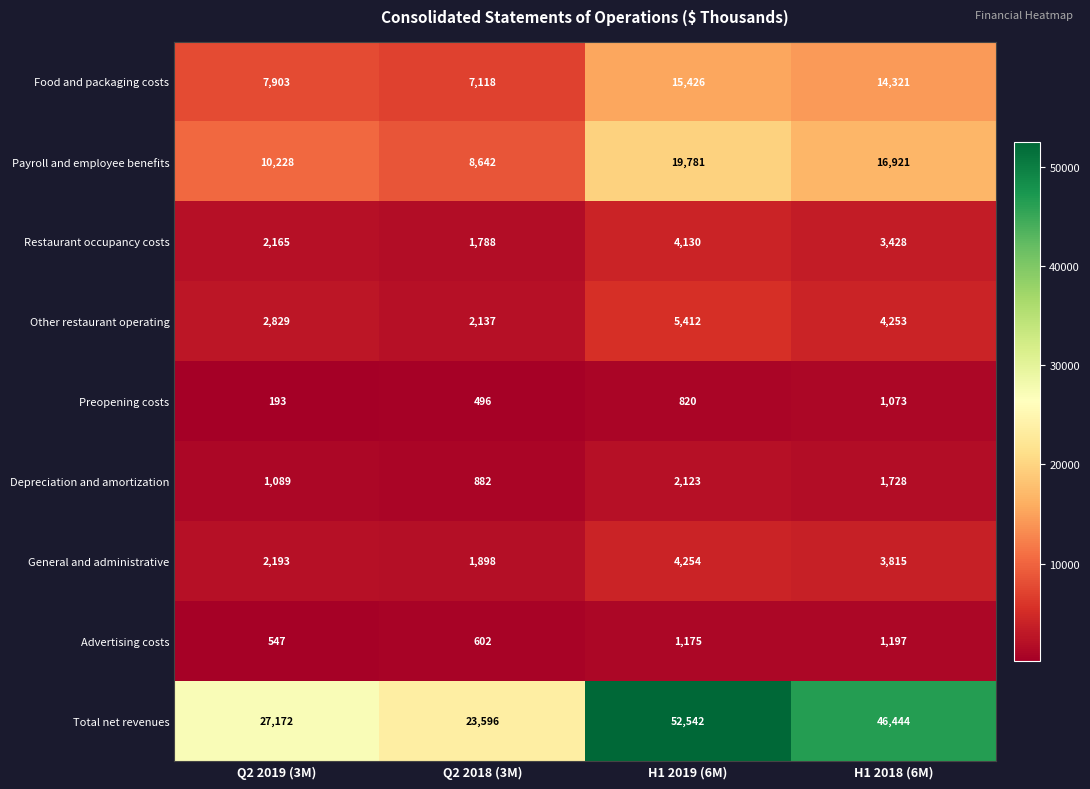

What is the total value across all series at Q2 2019 (3M)?

54319